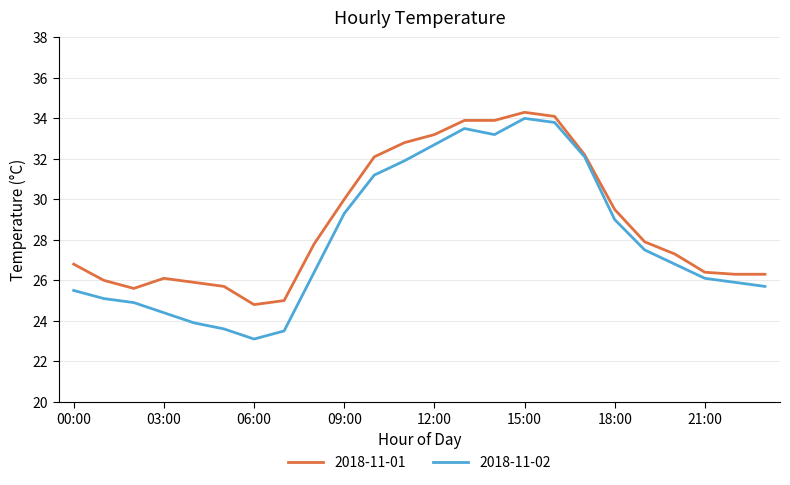

Is this an area chart (filled region under the line)?

No